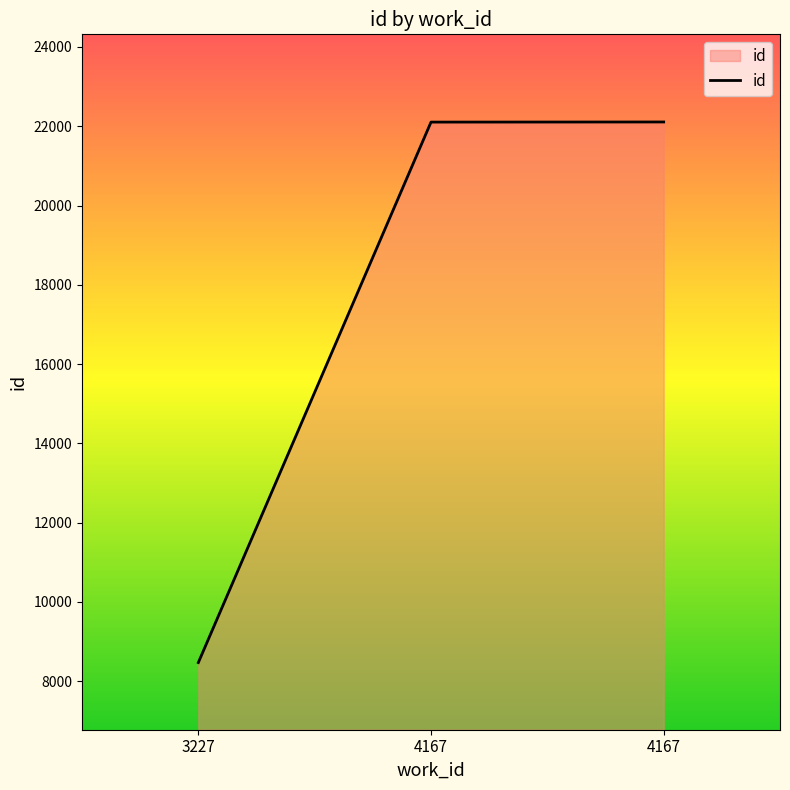

How many values are below 22105?

1